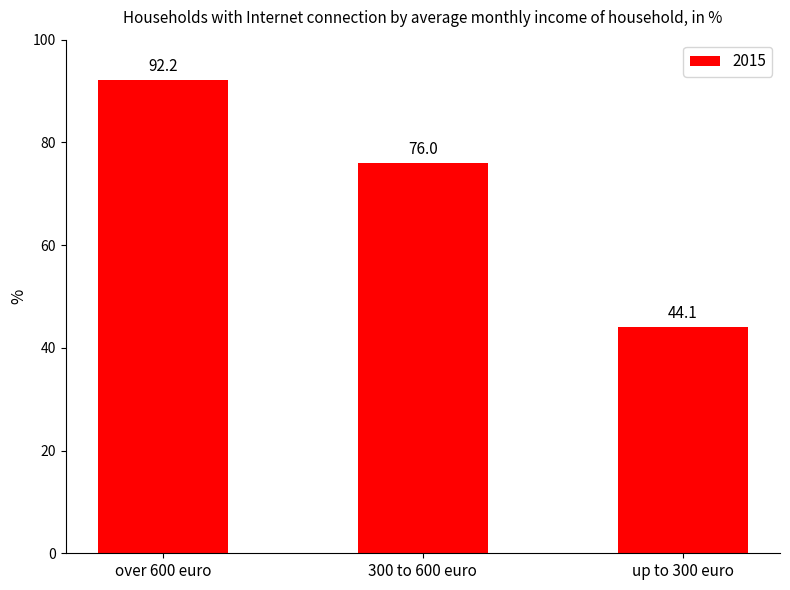

Reading right to left, what are all the values shown in this chart?

44.1	76.0	92.2